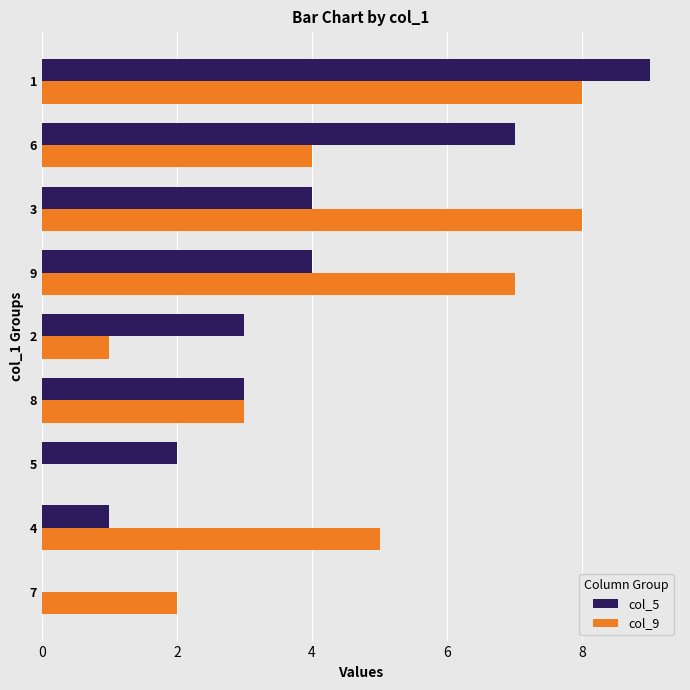

Count the number of data series in this chart.

2